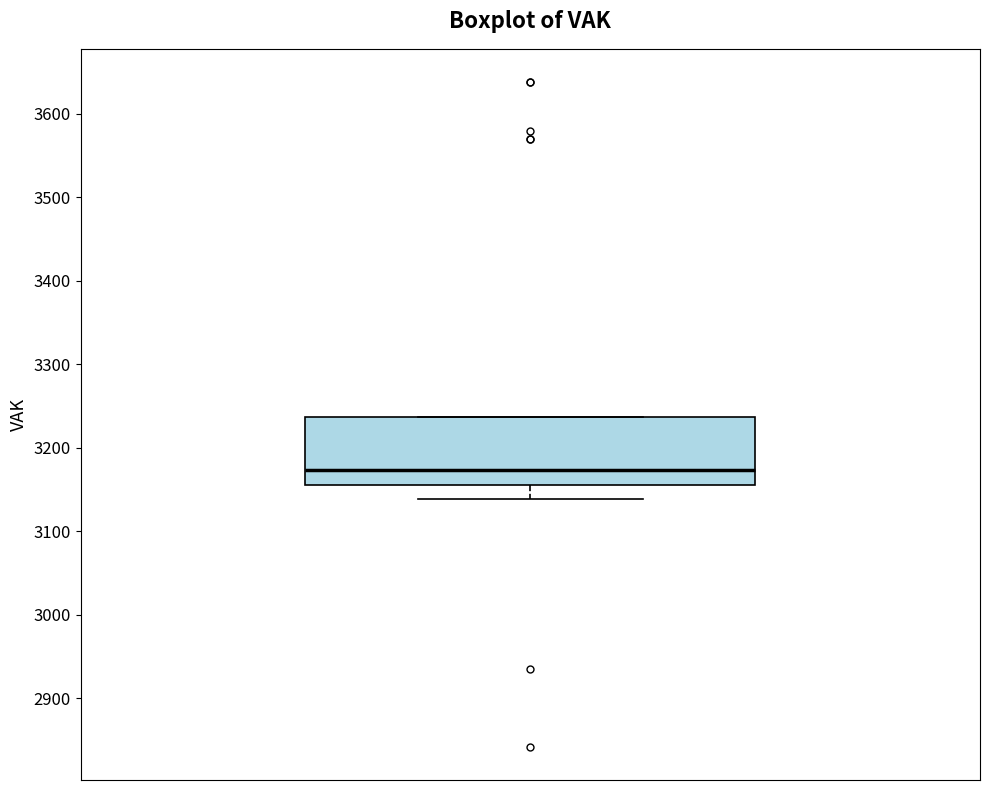

Transcribe this box plot: give where the median line is, the range the box spans, and where the two whiskers end, as read against the y-axis. The values are not printed on the chart, so give them approximately, as read against the axis.

median 3170, box 3160 to 3240, whiskers 3140 to 3240